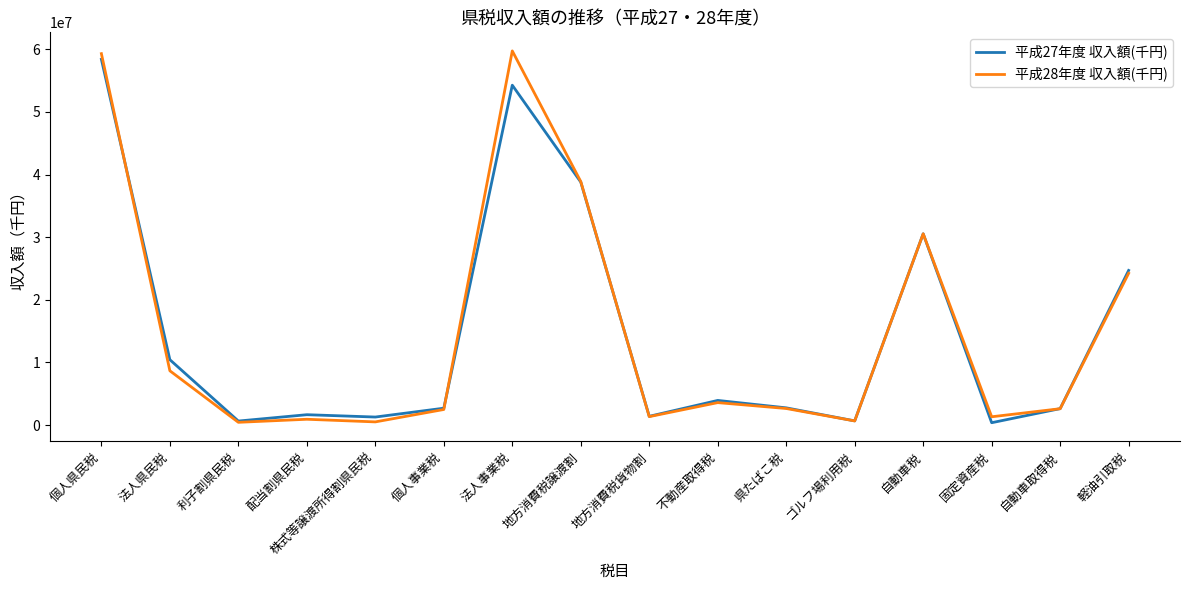

Which series has the largest range (max minus min)?

平成28年度 収入額(千円)